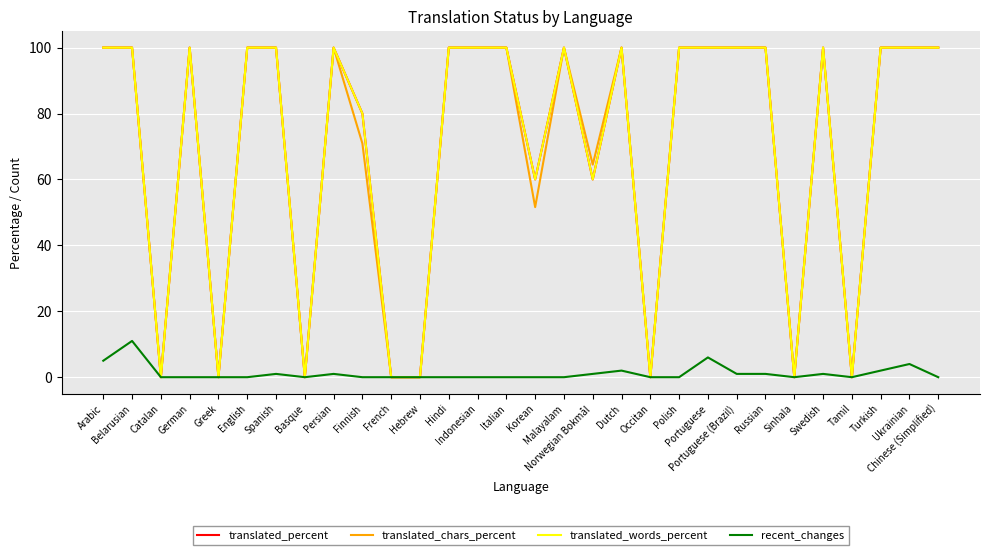

Where is the first local maximum for translated_words_percent?

German